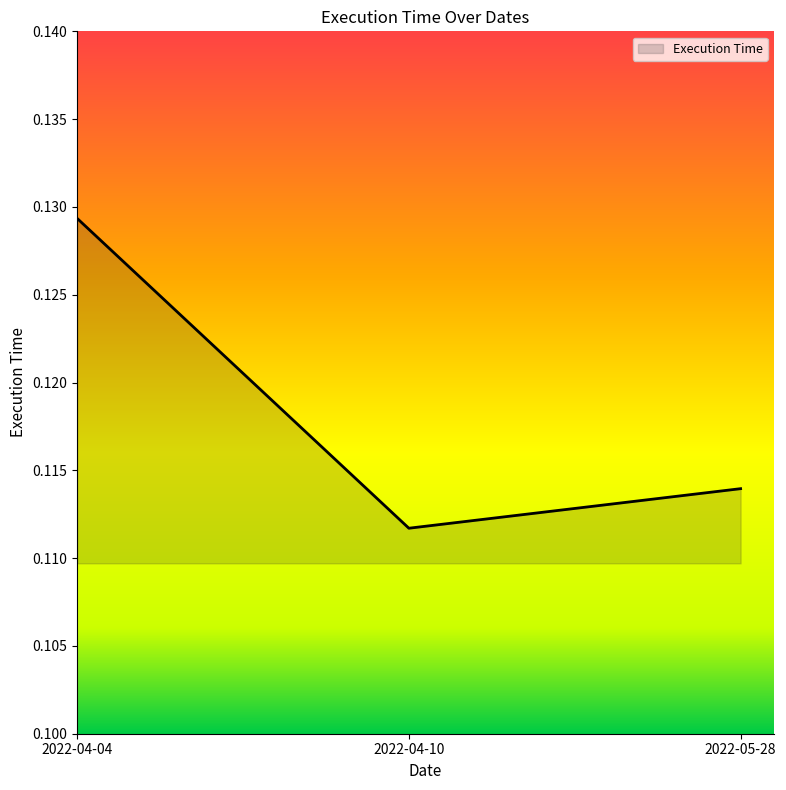

Between 2022-04-04 and 2022-04-10, which is larger?

2022-04-04